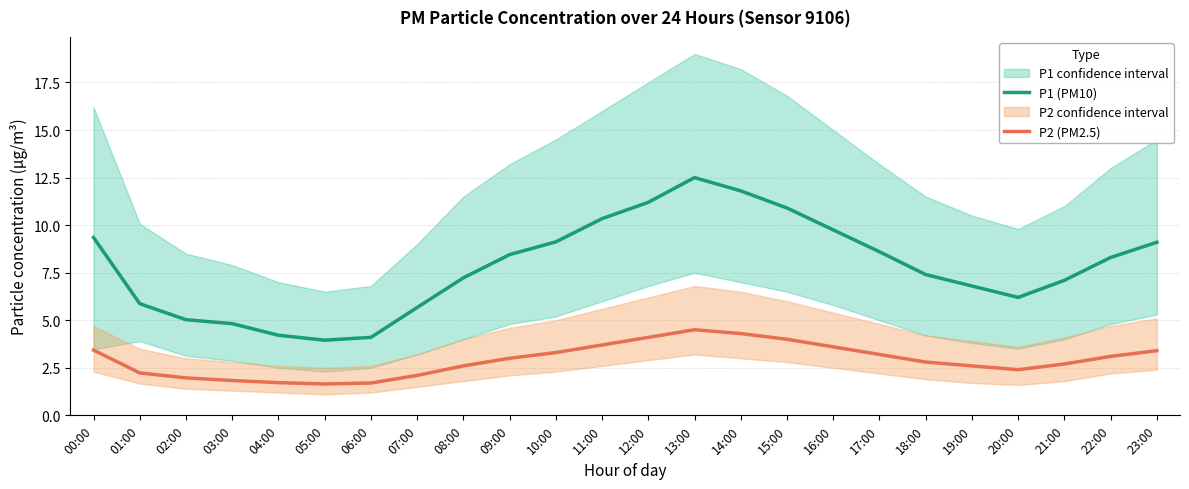

Which label corresponds to the largest value in the chart?

13:00